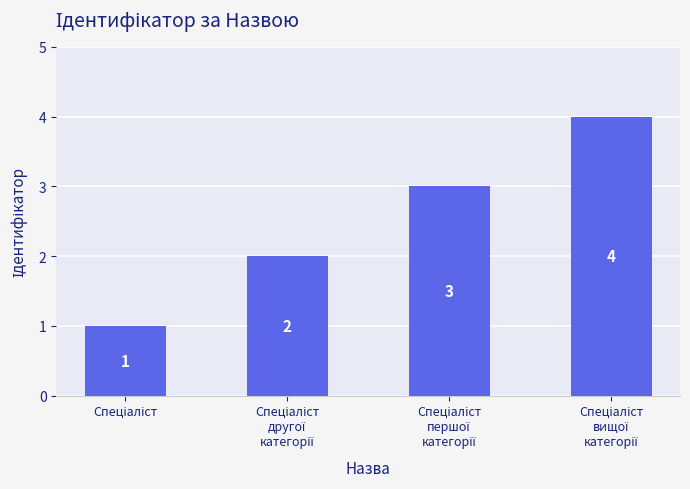

What is the value of the 4th bar from the left?

4